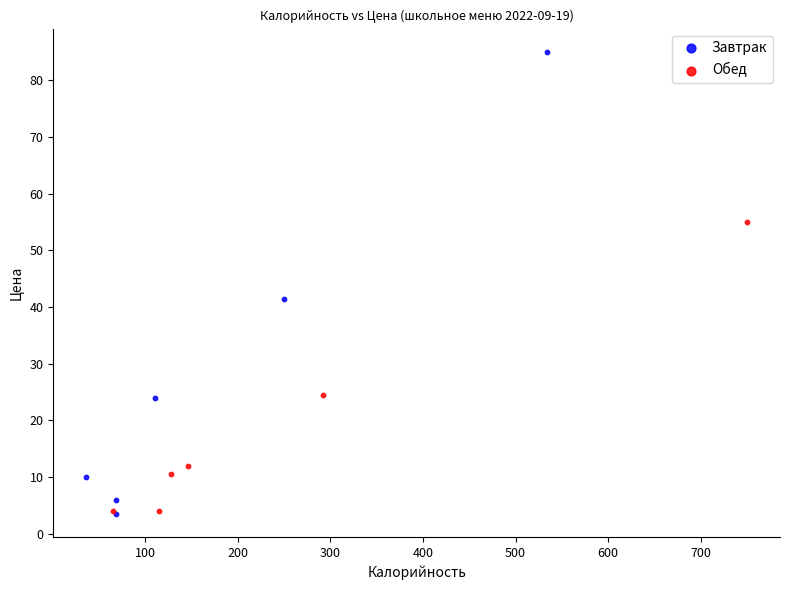

Which series reaches the maximum Y coordinate?

Завтрак